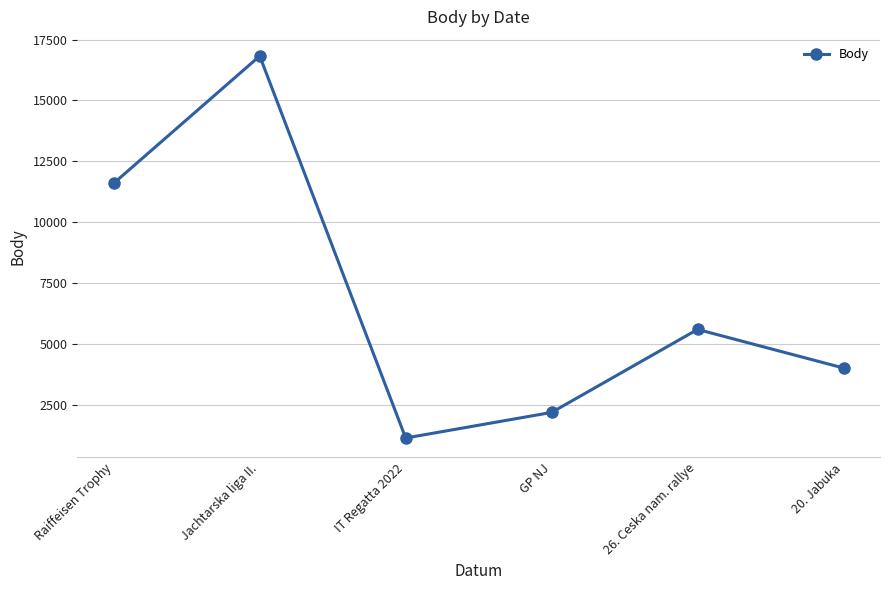

Where does the data first go above 5600?

Raiffeisen Trophy